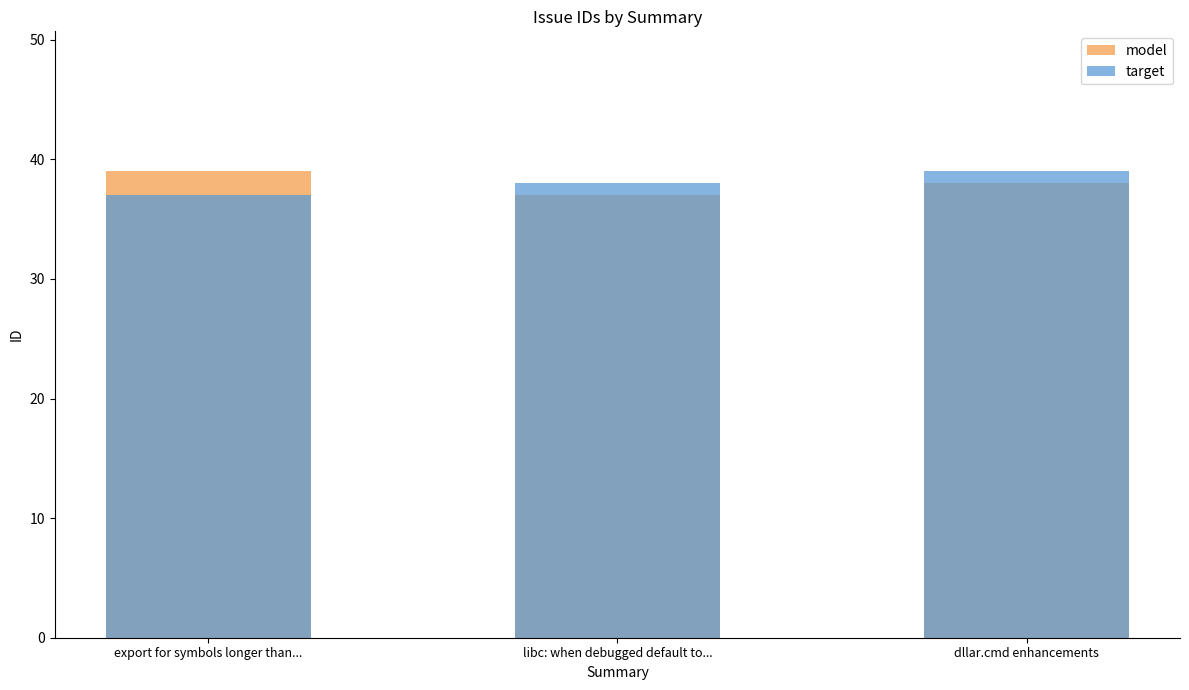

The value of model at export for symbols longer than... is 39. True or false?

True